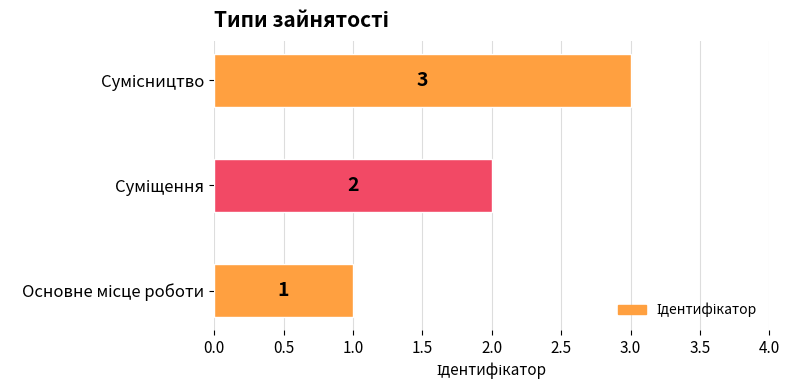

How many values are between 1 and 3?

3